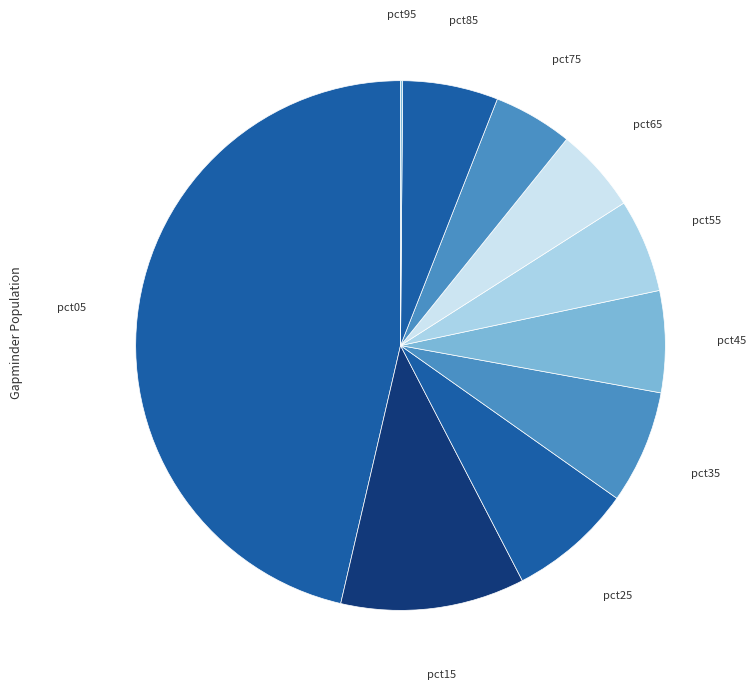

Which slice is the largest?

pct05